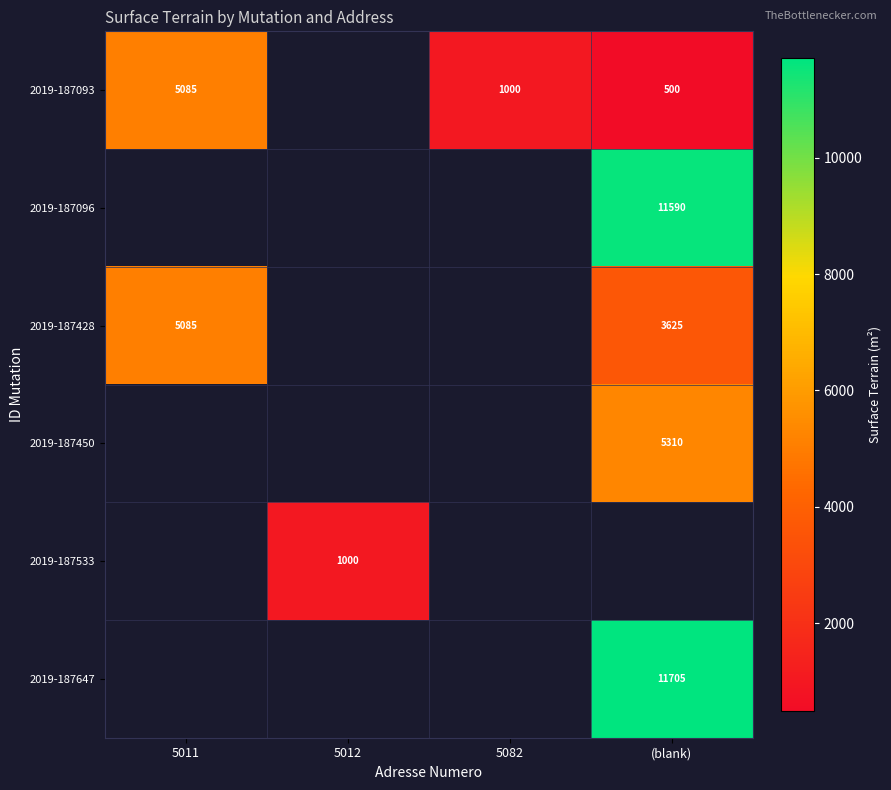

True or false: 2019-187428 has a value of 1153 at 5011.

False